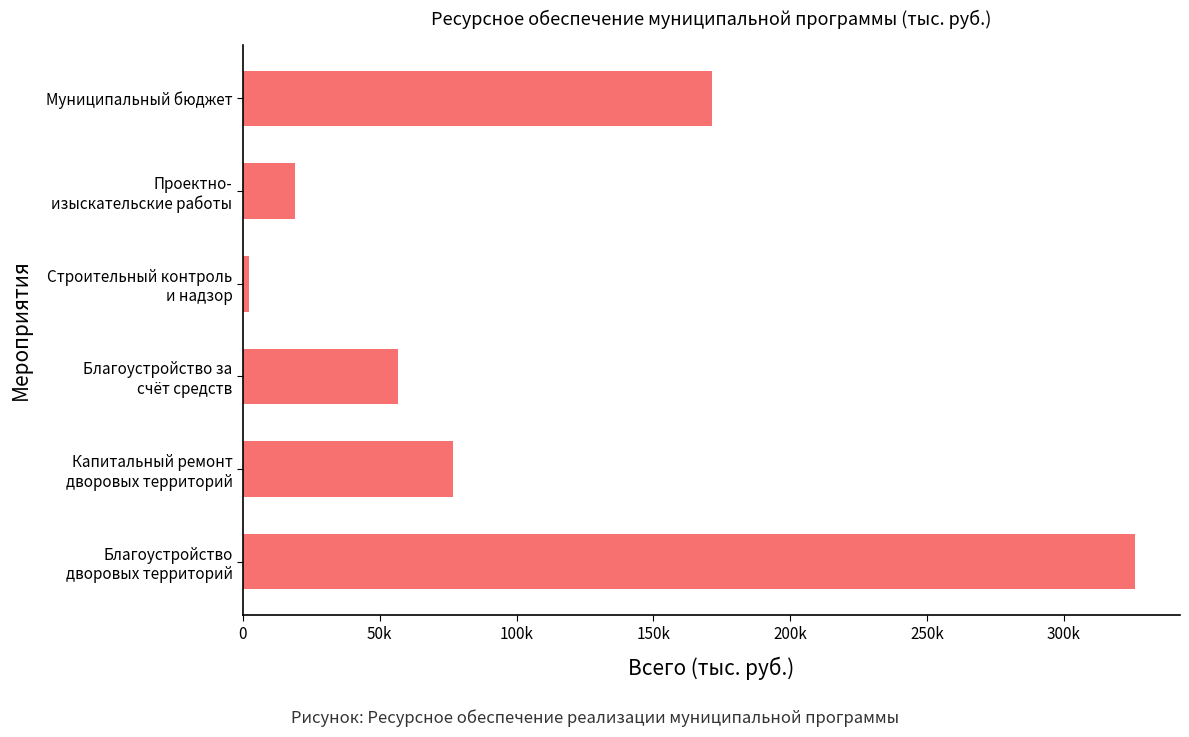

Rank the categories by value from highest to lowest.

Благоустройство
дворовых территорий, Муниципальный бюджет, Капитальный ремонт
дворовых территорий, Благоустройство за
счёт средств, Проектно-
изыскательские работы, Строительный контроль
и надзор